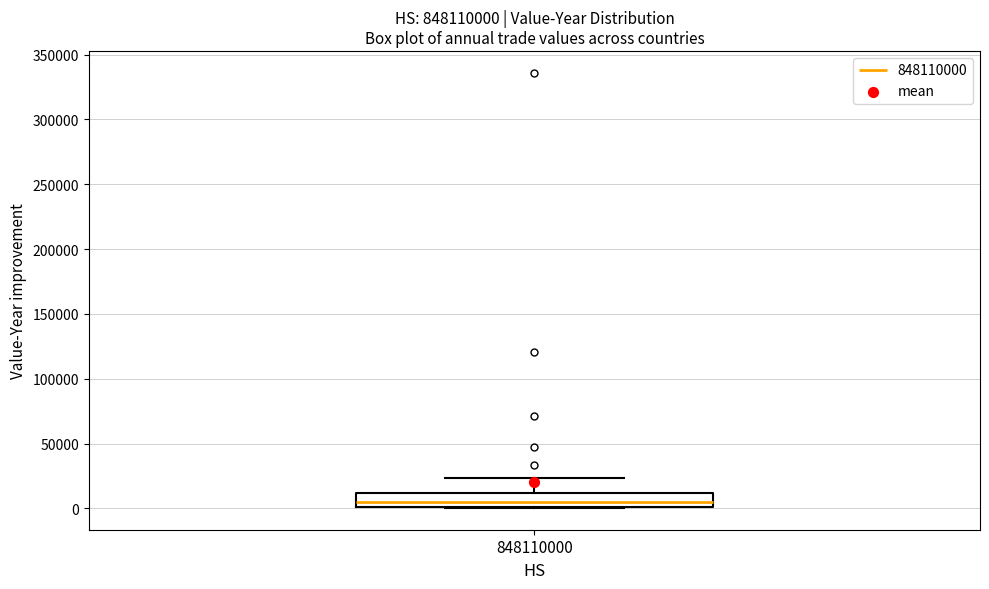

Transcribe this box plot: give where the median line is, the range the box spans, and where the two whiskers end, as read against the y-axis. The values are not printed on the chart, so give them approximately, as read against the axis.

median 5000, box 0 to 10000, whiskers 0 to 25000